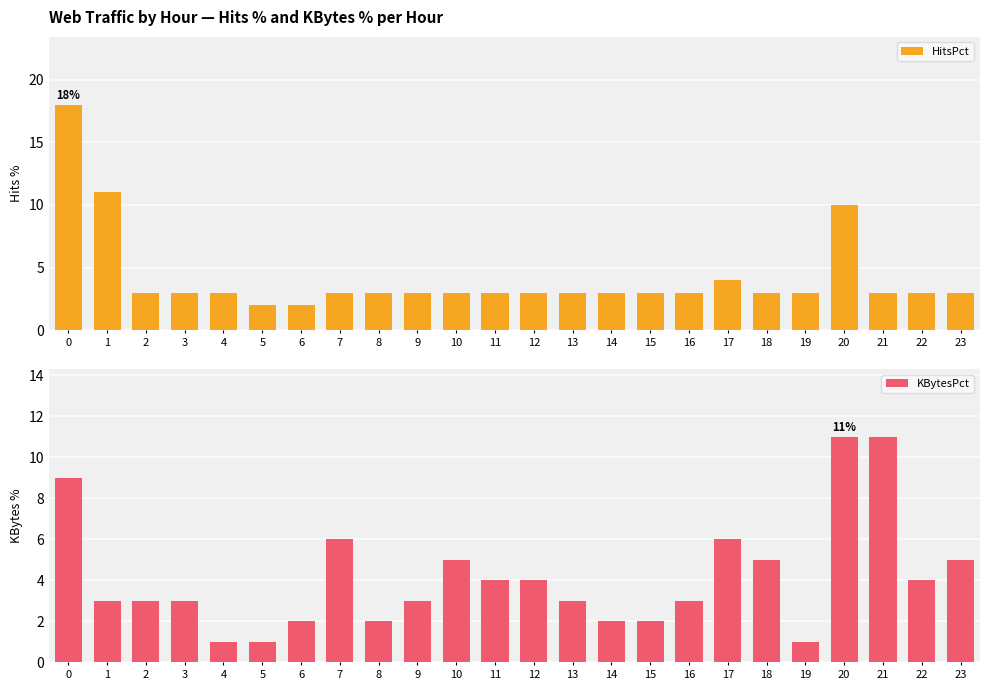

How many data points does each series have?

24